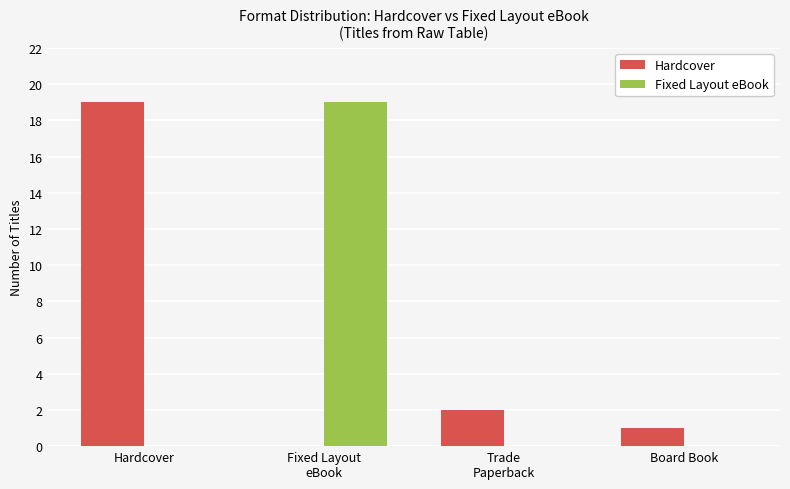

Which series changed the most between Hardcover and Board Book?

Hardcover